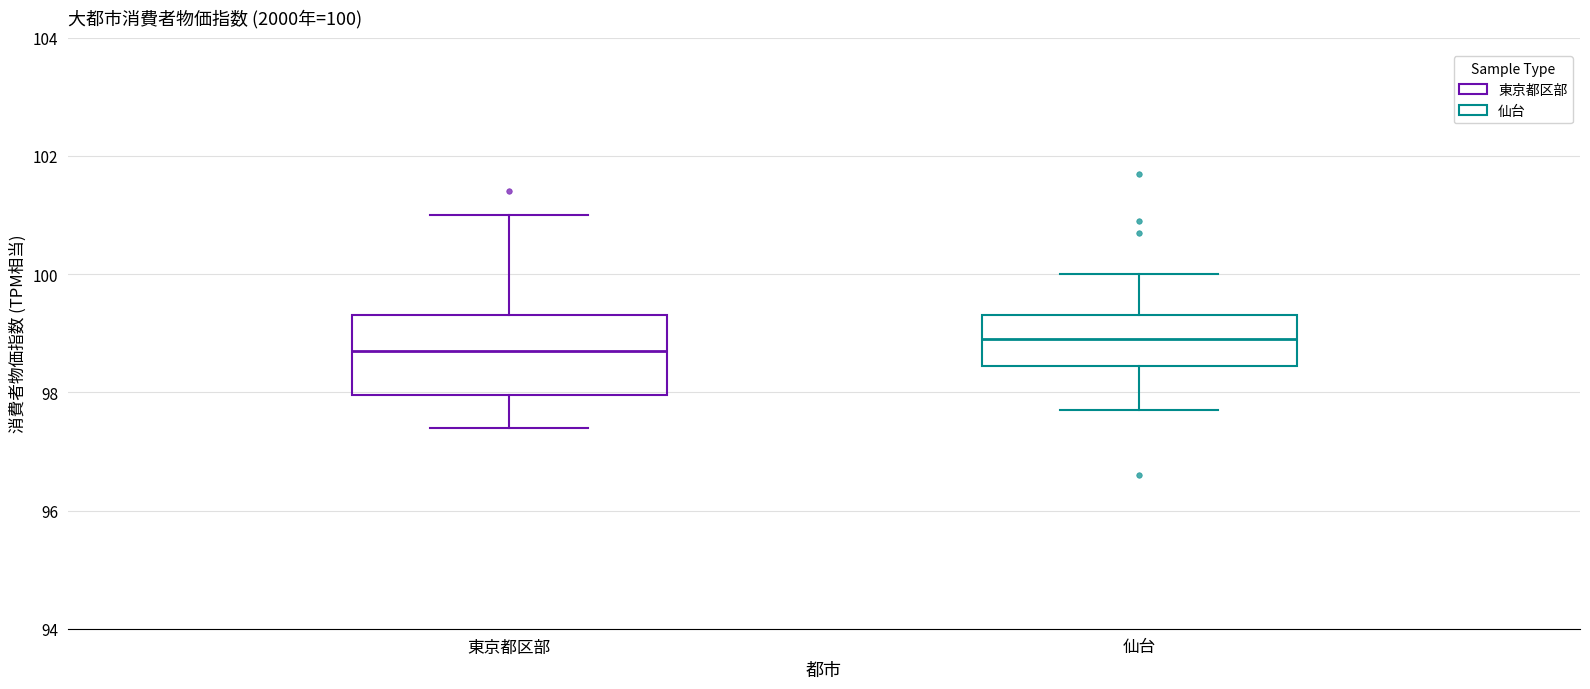

Comparing the boxes themselves (not the whiskers), which one is the tallest?

東京都区部